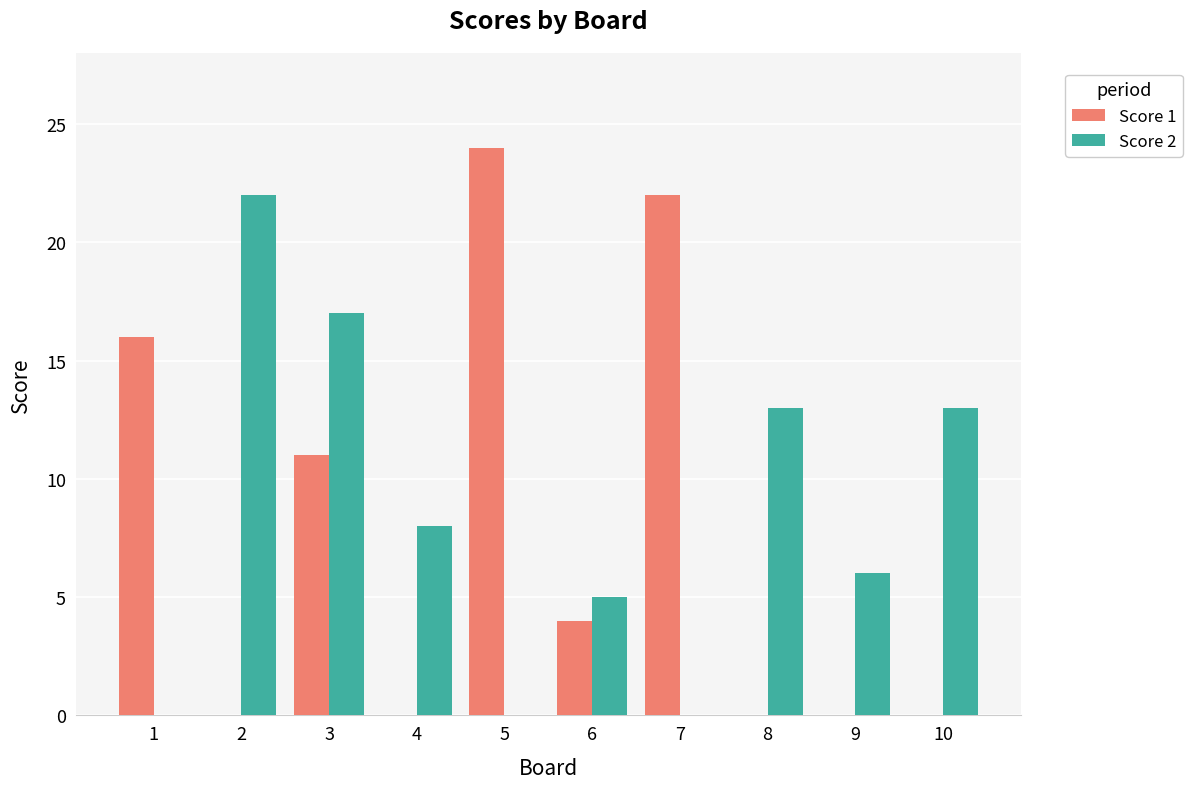

How many distinct data groups are displayed?

2